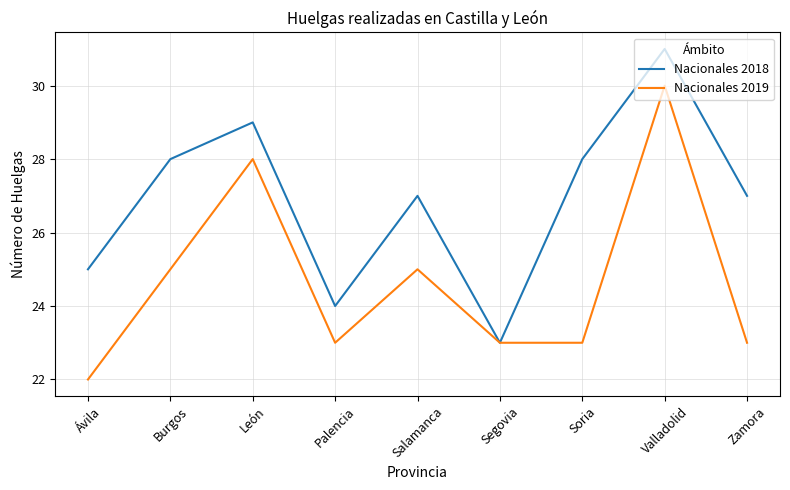

Is this an area chart (filled region under the line)?

No